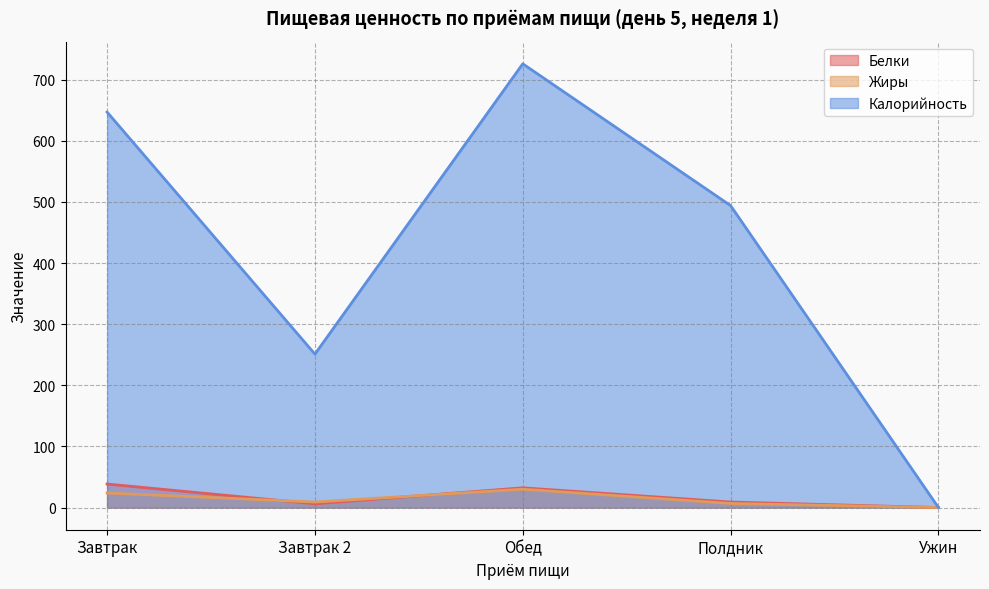

Reading left to right, list all the values displayed in this chart.

Белки: Завтрак=38.5	Завтрак 2=6.1	Обед=32.3	Полдник=9.0	Ужин=0.0
Жиры: Завтрак=23.8	Завтрак 2=9.0	Обед=29.9	Полдник=6.6	Ужин=0.0
Калорийность: Завтрак=647.0	Завтрак 2=251.0	Обед=726.0	Полдник=494.0	Ужин=0.0